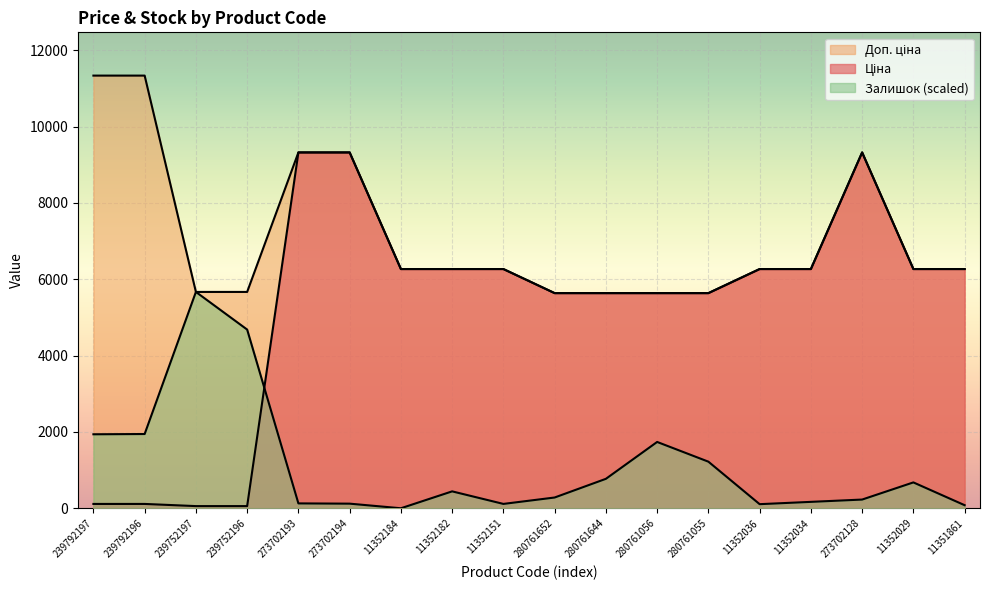

Which label corresponds to the largest value in the chart?

239792197